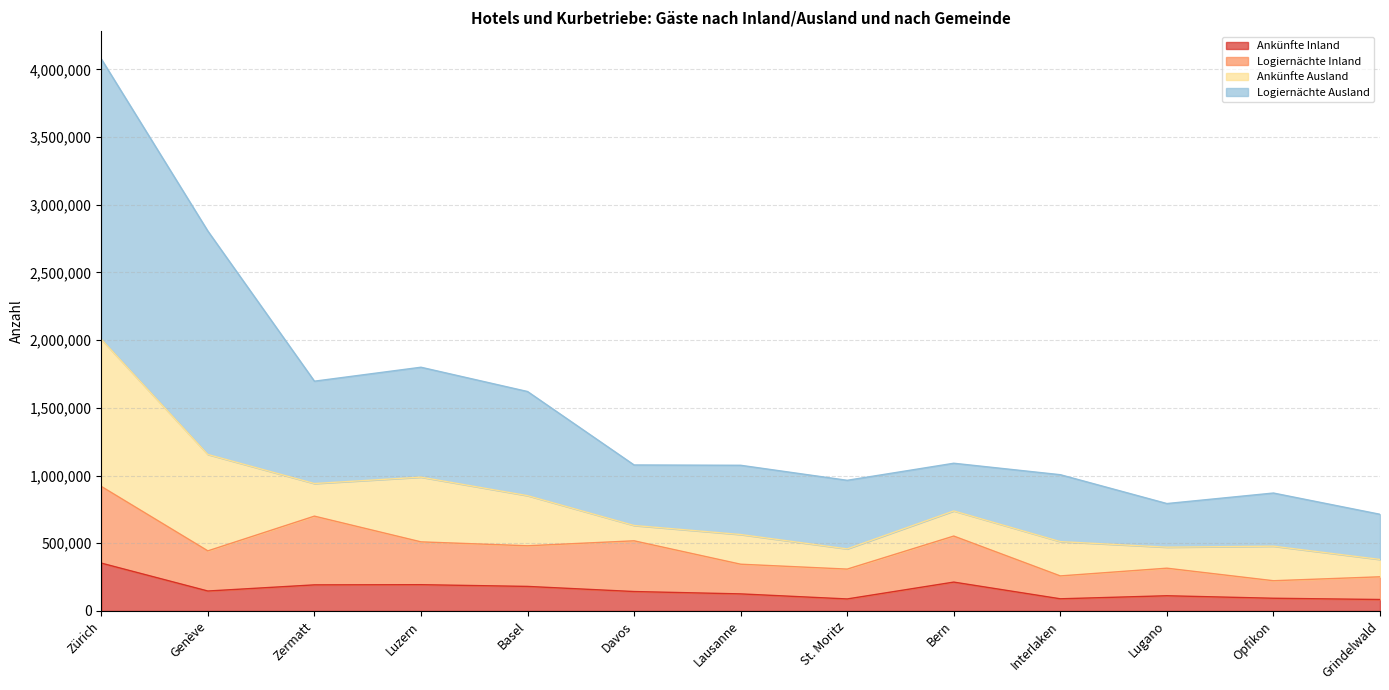

True or false: Logiernächte Ausland has more than 0 interior local peaks.

True